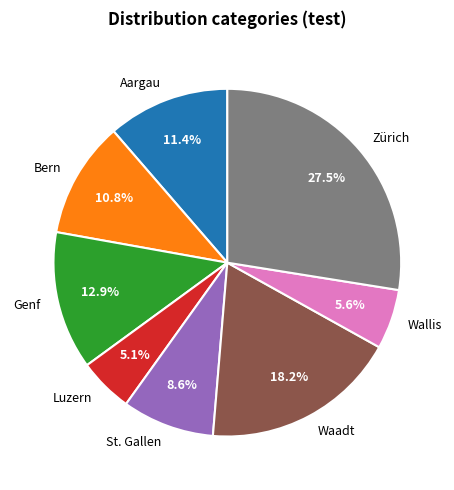

To the nearest percent, what portion does Waadt represent?

18%